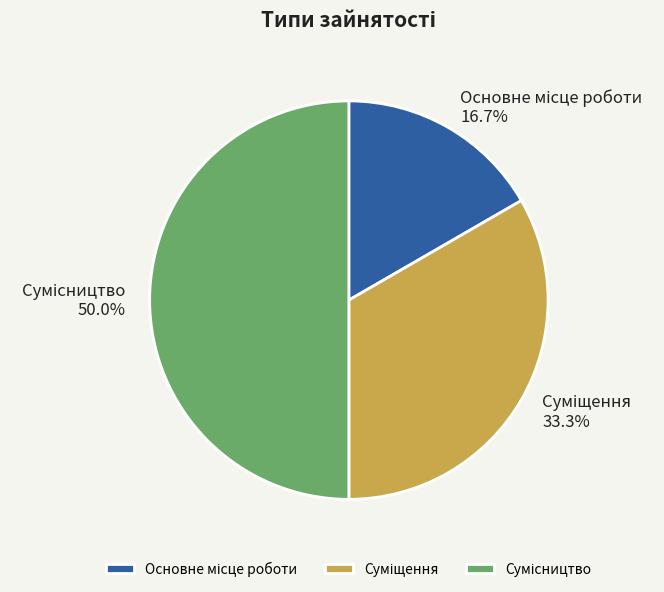

To the nearest percent, what portion does Суміщення represent?

33%